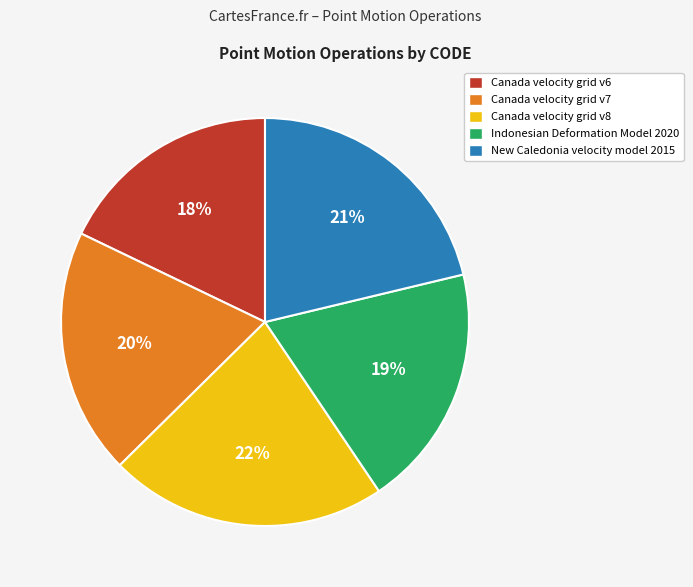

Between Canada velocity grid v8 and Canada velocity grid v7, which is larger?

Canada velocity grid v8